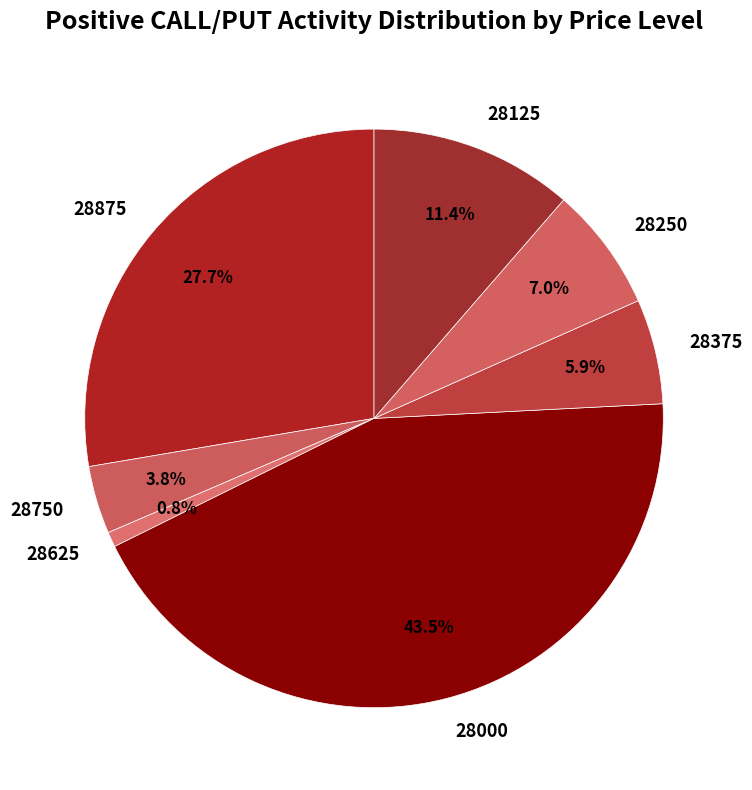

To the nearest percent, what percentage of the pie is 28750?

4%